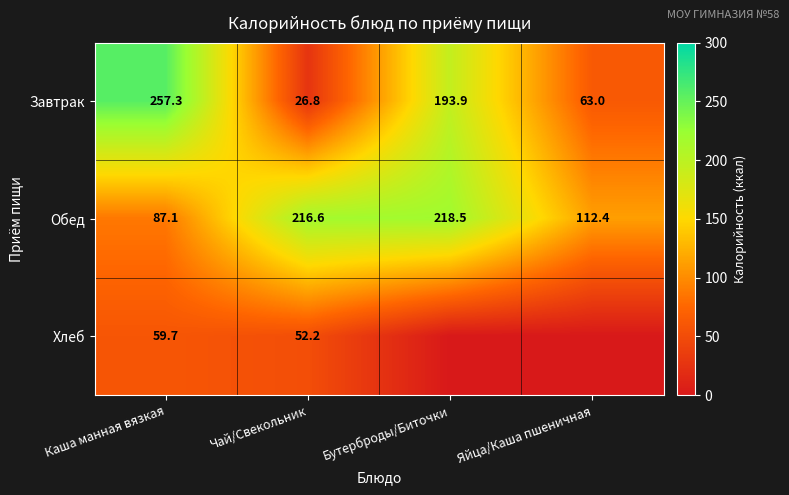

Rank the categories by Обед value from lowest to highest.

Каша манная вязкая, Яйца/Каша пшеничная, Чай/Свекольник, Бутерброды/Биточки